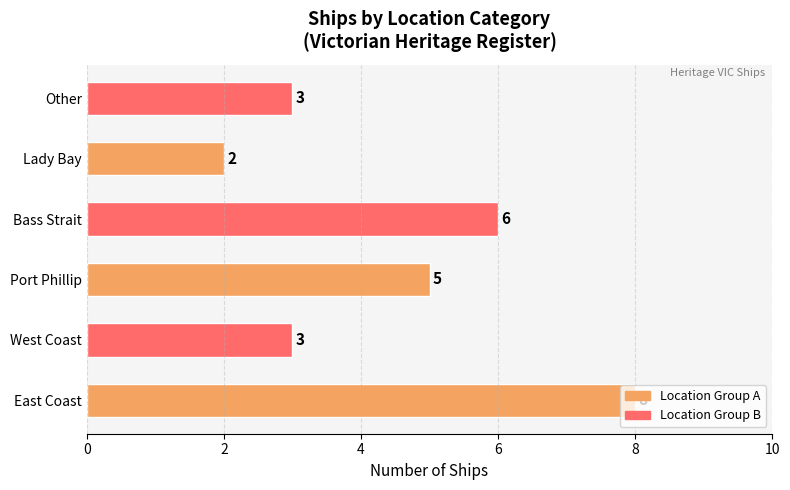

At which label is the value closest to 5?

Port Phillip